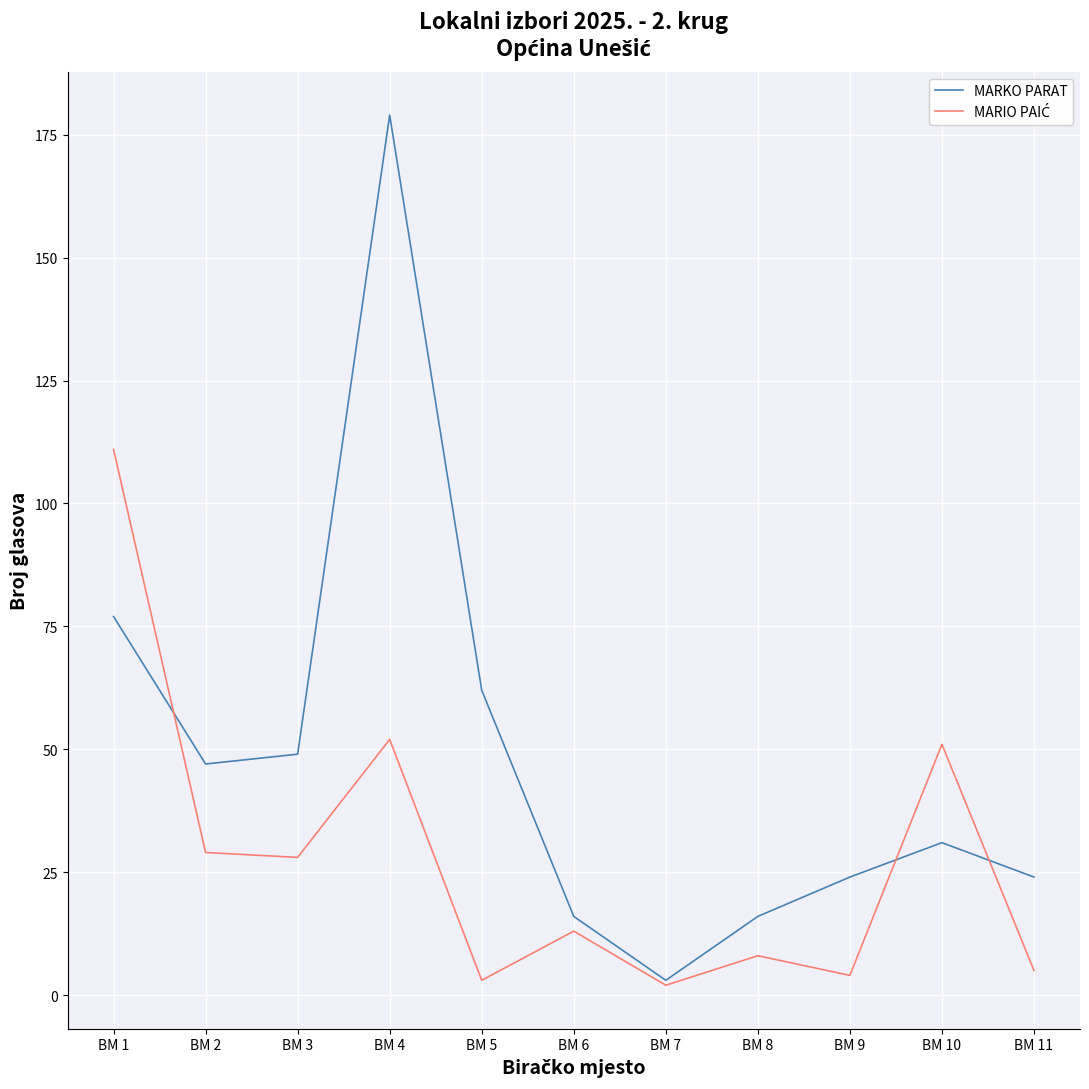

At which category does the chart reach its peak across all series?

BM 4